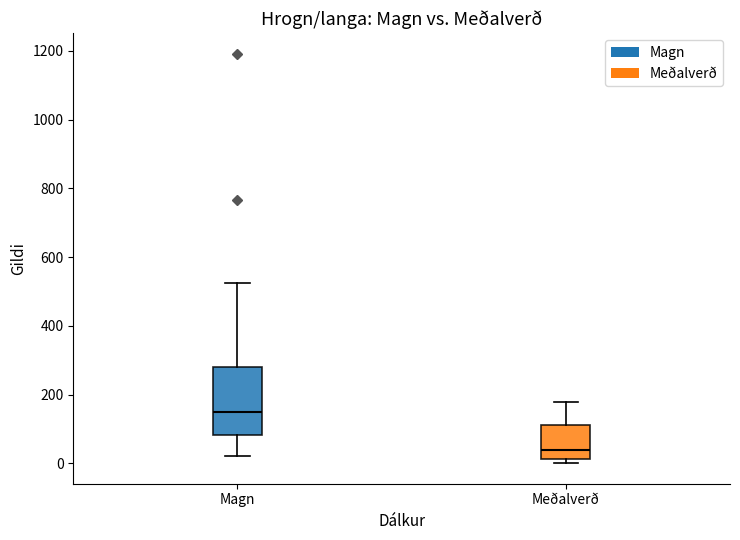

Where does the lower whisker of the box for Magn end on the y-axis? The values are not printed on the chart, so give them approximately, as read against the axis.

20